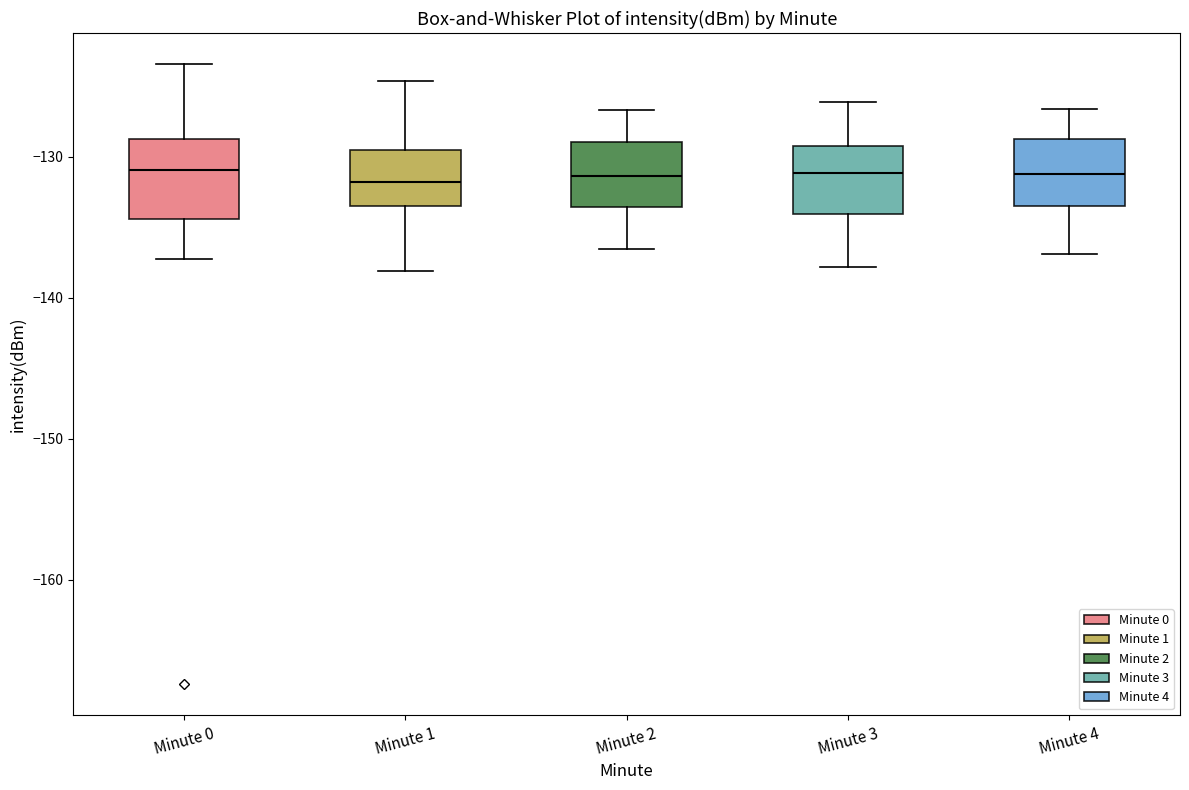

Reading left to right, transcribe this box plot: for each box, give where its median line is, the range the box spans, and where its two whiskers end, as read against the y-axis. The values are not printed on the chart, so give them approximately, as read against the axis.

Minute 0: median -131, box -134 to -129, whiskers -137 to -123
Minute 1: median -132, box -133 to -129, whiskers -138 to -125
Minute 2: median -131, box -134 to -129, whiskers -137 to -127
Minute 3: median -131, box -134 to -129, whiskers -138 to -126
Minute 4: median -131, box -133 to -129, whiskers -137 to -127